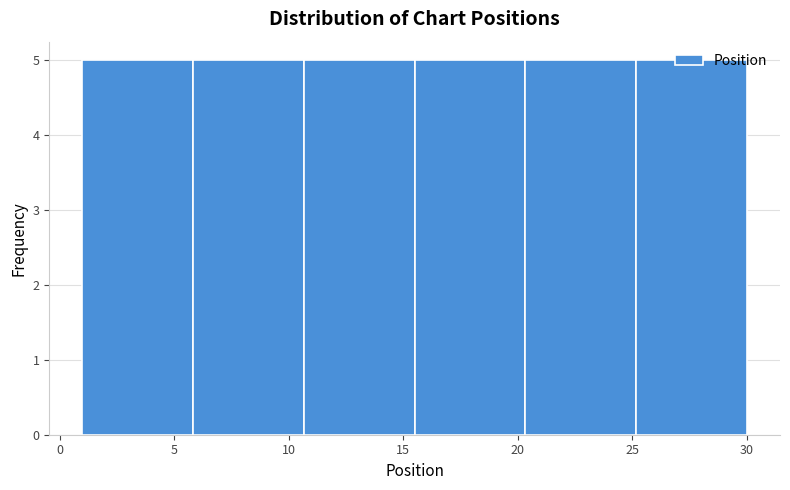

How tall is the bar that spans 25.0 to 30.0 on the x-axis? Neither the bar edges nor the heights are printed on the chart, so give them approximately, as read against the axes.

5